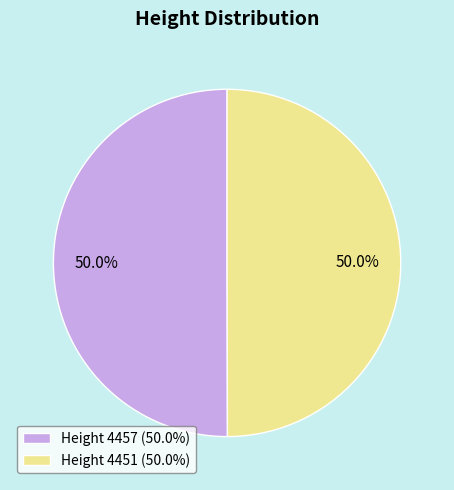

What percentage is NOT represented by Height 4451 (50.0%)?

50.0%